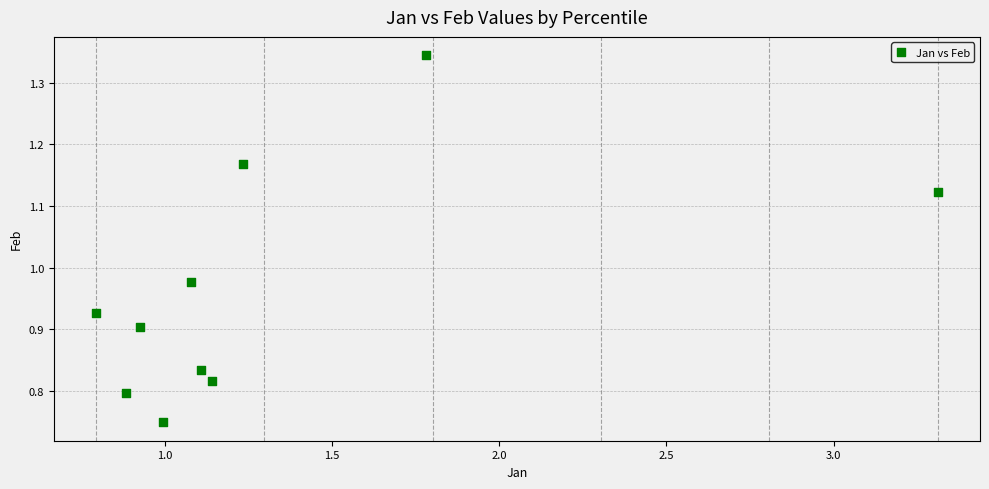

What is the range of Y values (max minus min)?

0.6